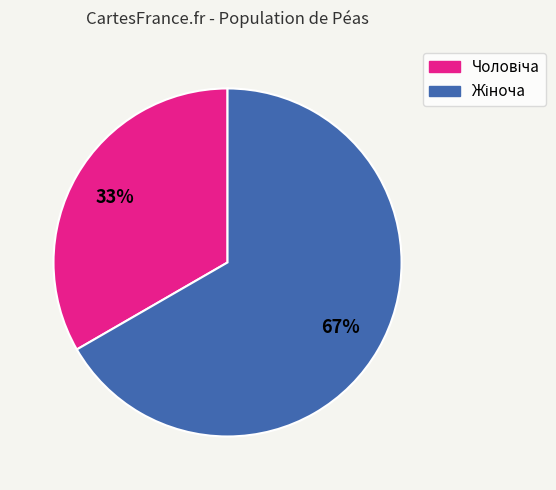

Is there a majority slice in this chart?

Yes